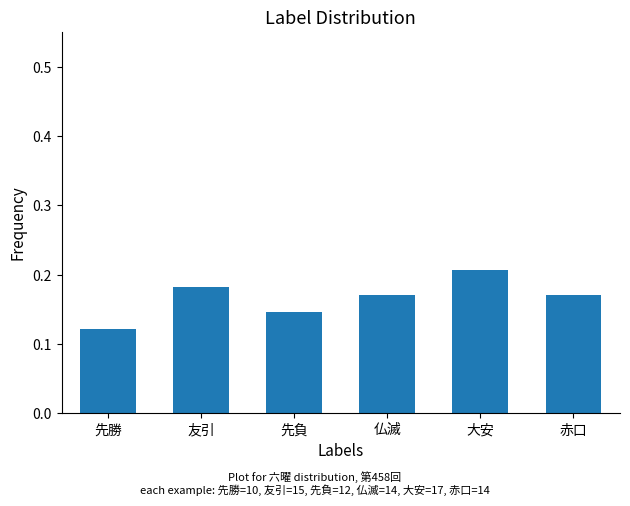

Are the bars grouped side by side (vs. stacked)?

No